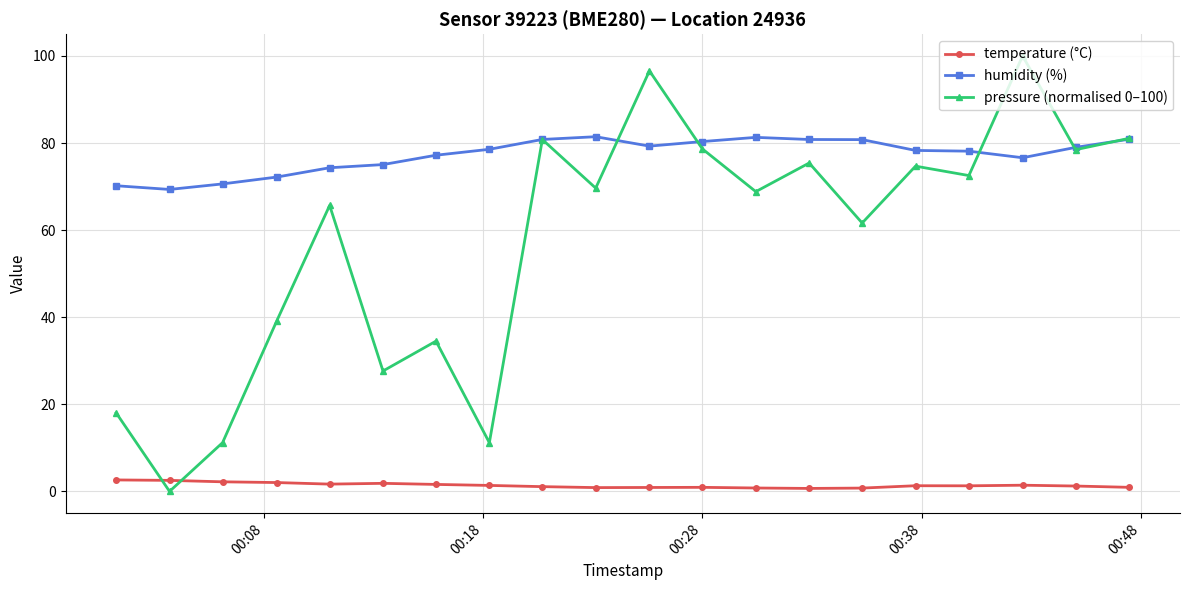

Which series ends up on top after the final intersection of pressure (normalised 0–100) and temperature (°C)?

pressure (normalised 0–100)